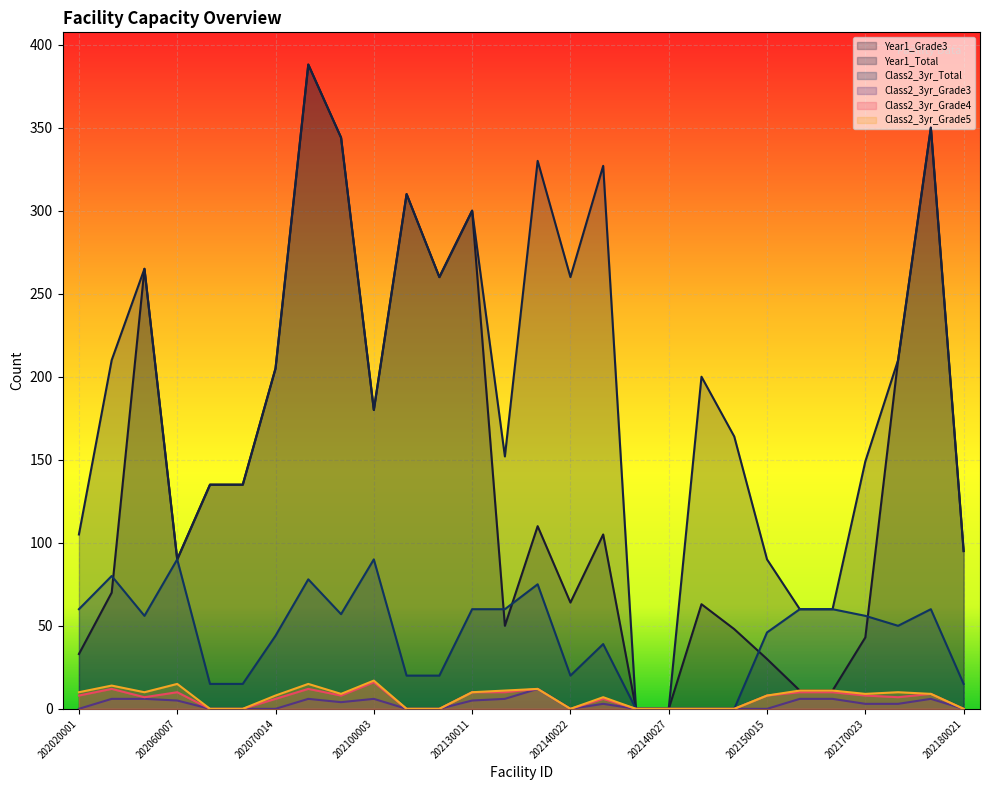

What is the sum of the Class2_3yr_Grade5 values at 202140012 and 202160004?

22